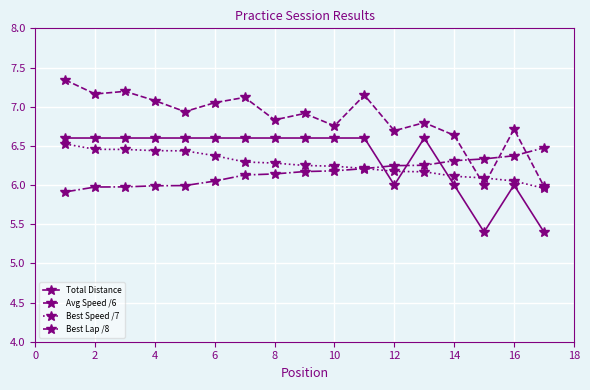

How many times do Total Distance and Best Lap /8 cross each other?

3